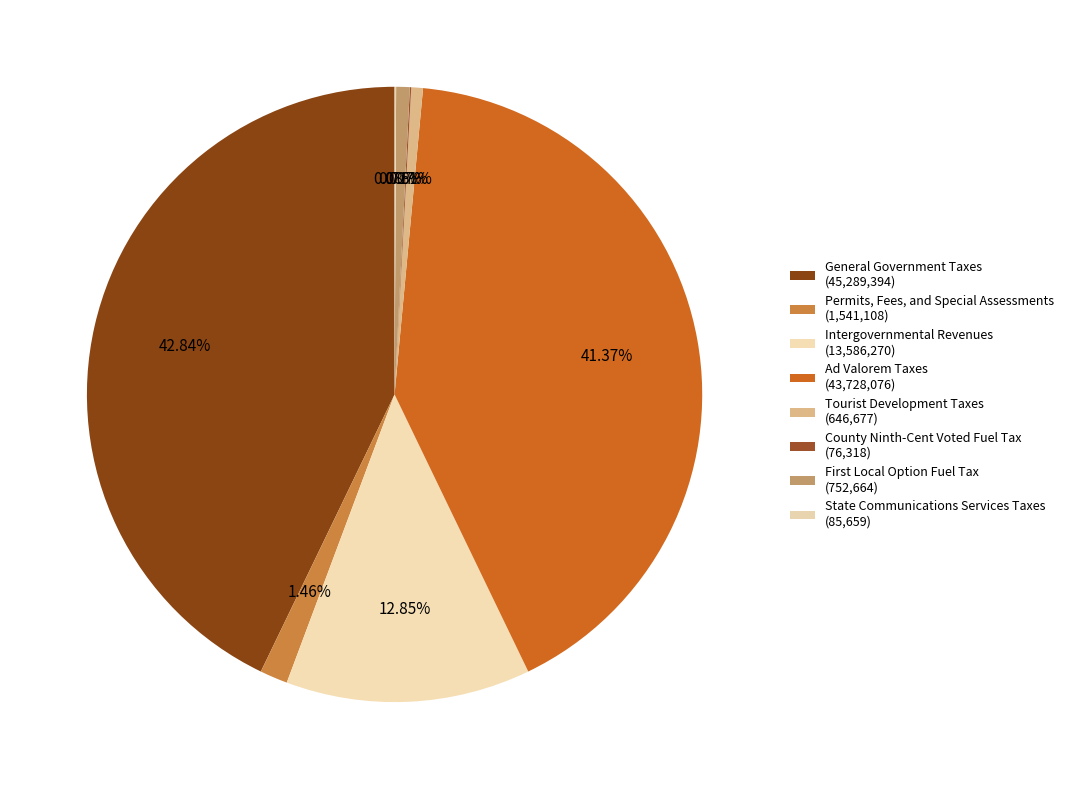

Is it true that State Communications Services Taxes is 9% of the pie?

False